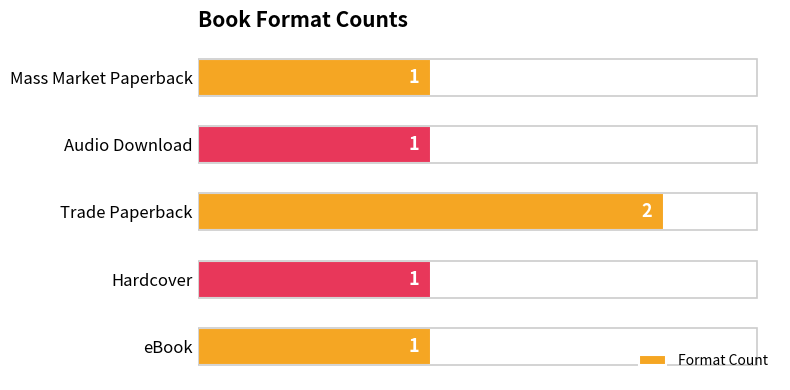

What is the change in value from eBook to Trade Paperback?

+1